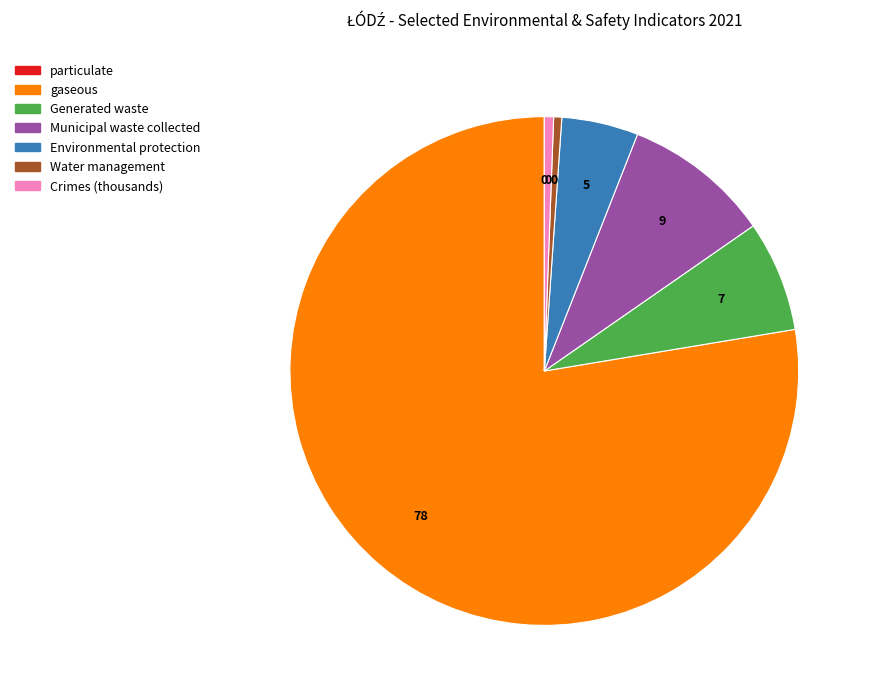

Is gaseous the majority of the pie?

Yes